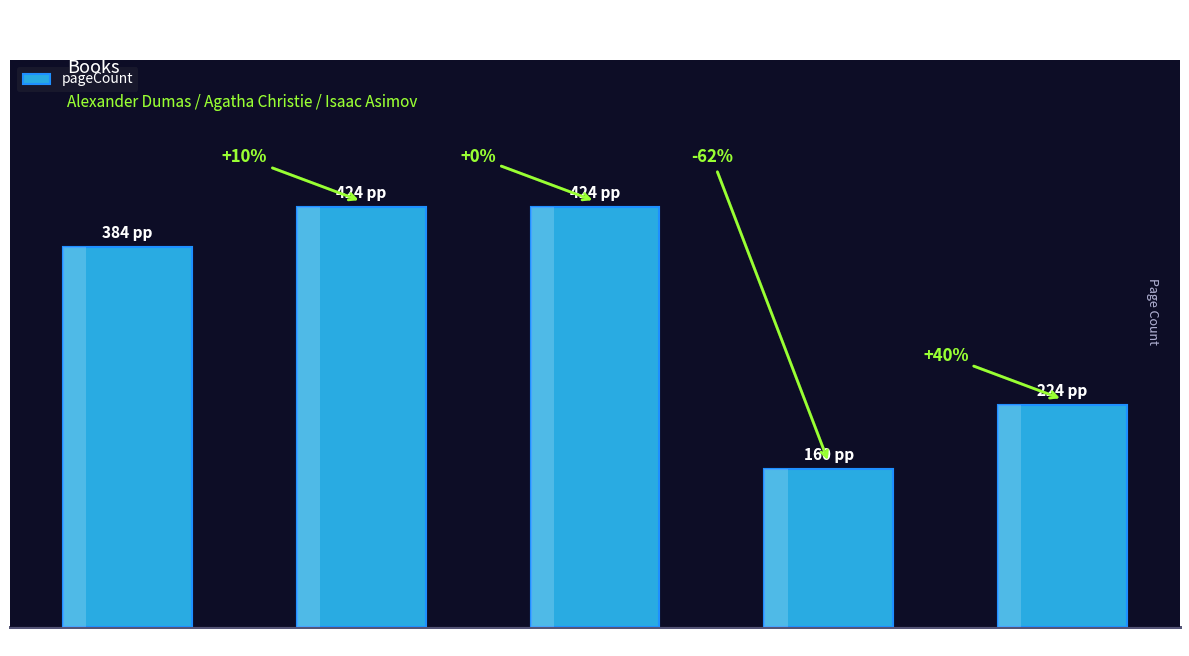

Reading left to right, list all the values displayed in this chart.

Виконт II/1=384	Виконт II/2=424	Виконт II/3=424	Нула часът=160	Мечтите са нещо лично=224